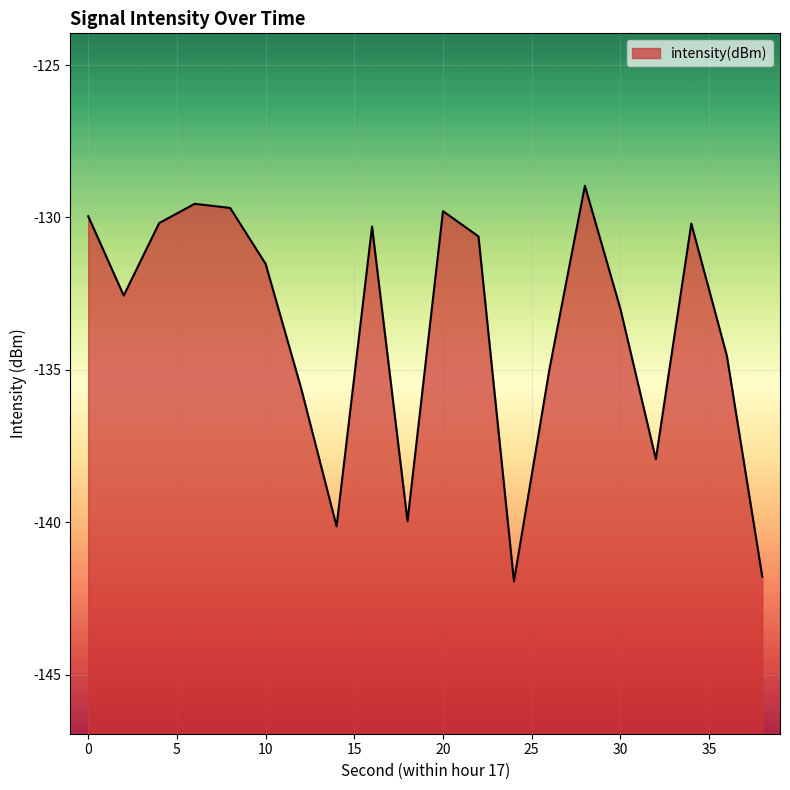

At which label is the value closest to -135?

26